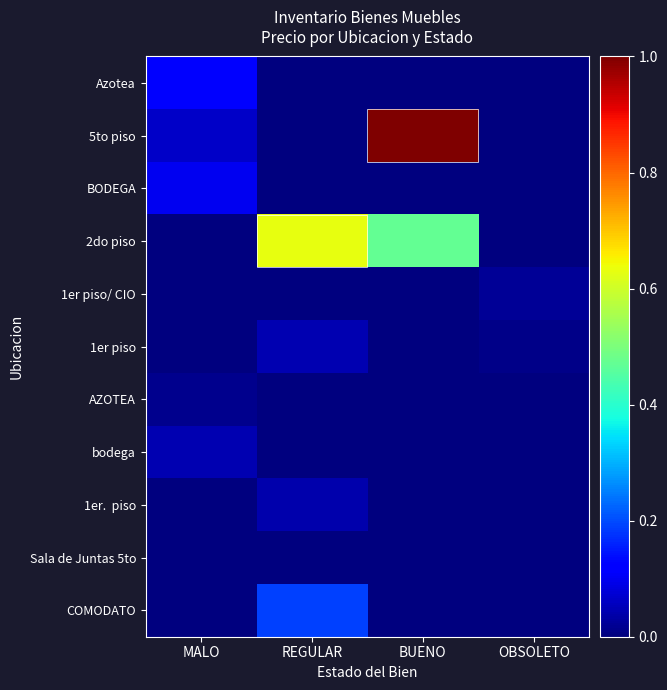

Which series changed the most between MALO and REGULAR?

2do piso